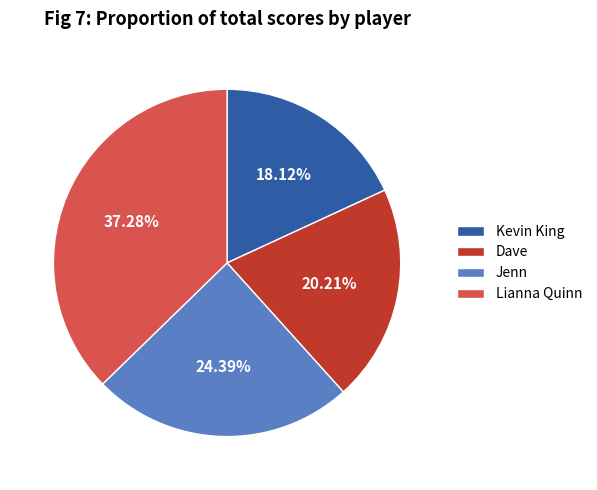

To the nearest percent, what portion does Jenn represent?

24%